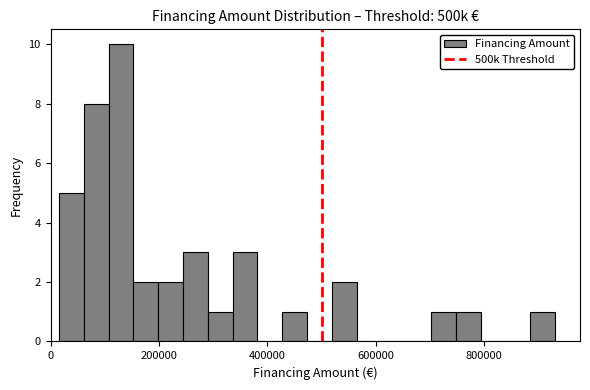

Around what value on the x-axis is the tallest bar? Give the approximate position of its centre, as read against the axis.

120000